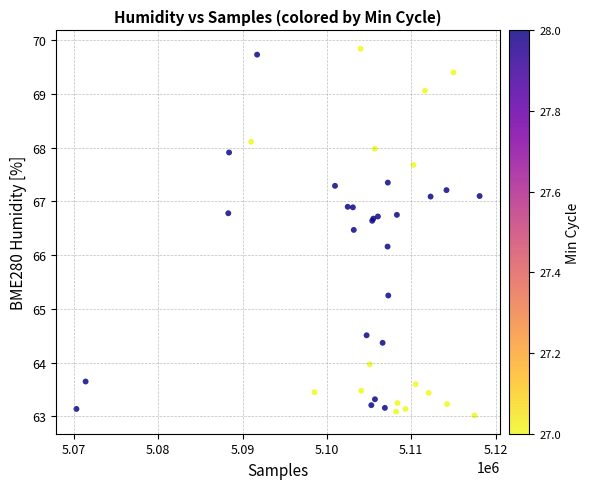

What Y value in the scatter plot is closest to 66?

66.2